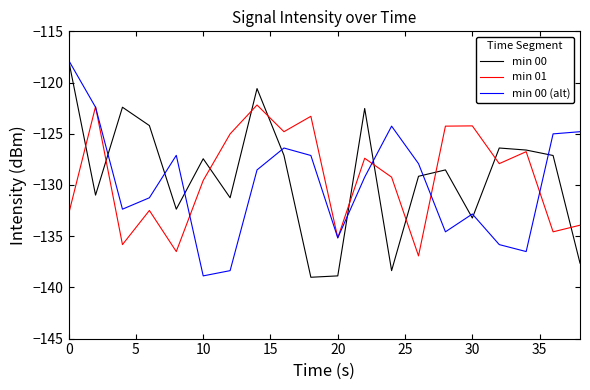

What is the difference between the maximum and minimum values in the min 00 series?

21.2